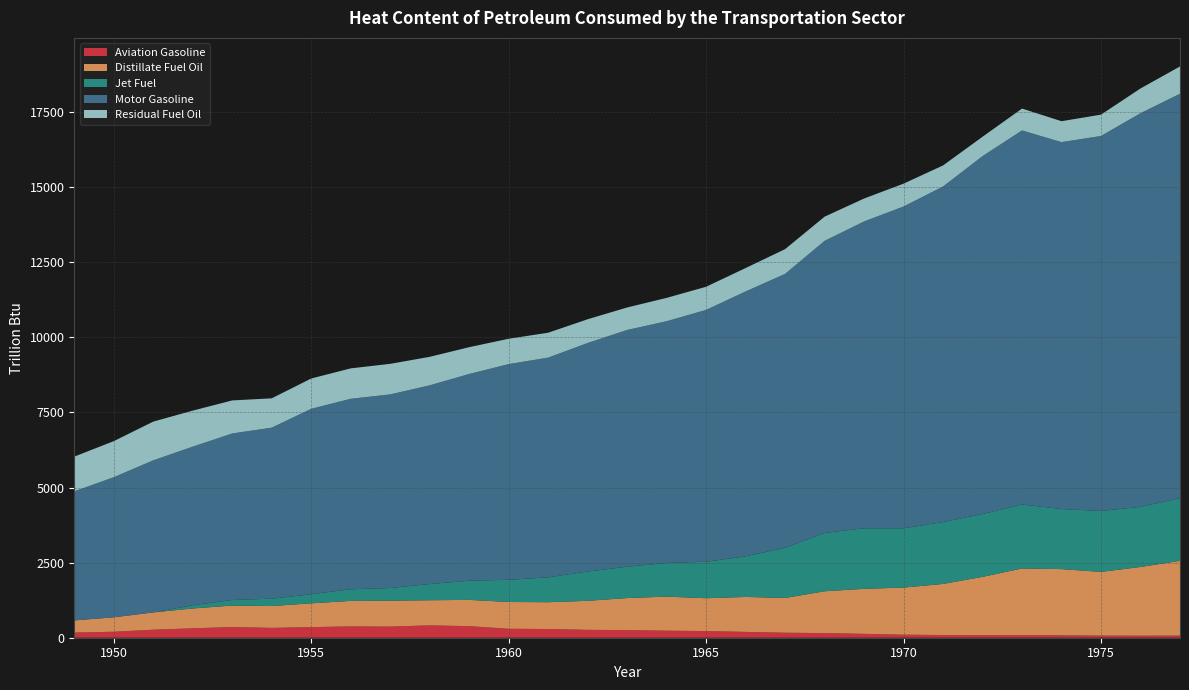

Reading right to left, extract all data points from this chart.

Aviation Gasoline: 1977=70.3	1976=67.5	1975=71.0	1974=81.9	1973=83.4	1972=85.4	1971=90.3	1970=100.5	1969=129.0	1968=154.6	1967=166.1	1966=194.1	1965=221.6	1964=235.0	1963=253.2	1962=262.9	1961=290.4	1960=297.9	1959=385.8	1958=411.3	1957=370.6	1956=376.6	1955=354.1	1954=328.0	1953=357.0	1952=313.0	1951=267.3	1950=199.5	1949=171.6
Distillate Fuel Oil: 1977=2488.7	1976=2288.2	1975=2121.0	1974=2202.3	1973=2222.0	1972=1941.1	1971=1700.6	1970=1568.9	1969=1498.5	1968=1392.0	1967=1157.9	1966=1163.7	1965=1093.3	1964=1133.4	1963=1067.4	1962=965.3	1961=891.6	1960=891.9	1959=873.8	1958=836.7	1957=861.5	1956=849.4	1955=791.3	1954=726.7	1953=714.5	1952=660.7	1951=575.4	1950=480.2	1949=405.0
Jet Fuel: 1977=2090.4	1976=2002.0	1975=2029.1	1974=2001.1	1973=2131.2	1972=2090.8	1971=2060.8	1970=1972.7	1969=2016.8	1968=1941.1	1967=1670.2	1966=1353.7	1965=1214.5	1964=1120.8	1963=1043.7	1962=976.9	1961=826.8	1960=738.5	1959=640.0	1958=538.7	1957=423.1	1956=386.4	1955=301.4	1954=245.5	1953=184.7	1952=107.8	1951=0.0	1950=0.0	1949=0.0
Motor Gasoline: 1977=13463.5	1976=13107.3	1975=12485.3	1974=12216.5	1973=12455.0	1972=11918.3	1971=11173.2	1970=10716.5	1969=10216.4	1968=9726.1	1967=9120.2	1966=8818.8	1965=8386.4	1964=8049.6	1963=7883.5	1962=7608.9	1961=7318.0	1960=7182.5	1959=6882.6	1958=6616.7	1957=6446.3	1956=6343.4	1955=6175.3	1954=5694.4	1953=5545.1	1952=5280.9	1951=5064.2	1950=4664.3	1949=4297.7
Residual Fuel Oil: 1977=908.5	1976=823.8	1975=711.1	1974=696.7	1973=727.3	1972=645.3	1971=700.8	1970=760.9	1969=762.9	1968=805.6	1967=824.1	1966=779.3	1965=770.3	1964=777.0	1963=748.6	1962=790.0	1961=828.6	1960=843.9	1959=891.8	1958=949.2	1957=1017.8	1956=1012.8	1955=1009.4	1954=976.4	1953=1100.0	1952=1199.5	1951=1288.9	1950=1201.5	1949=1156.0